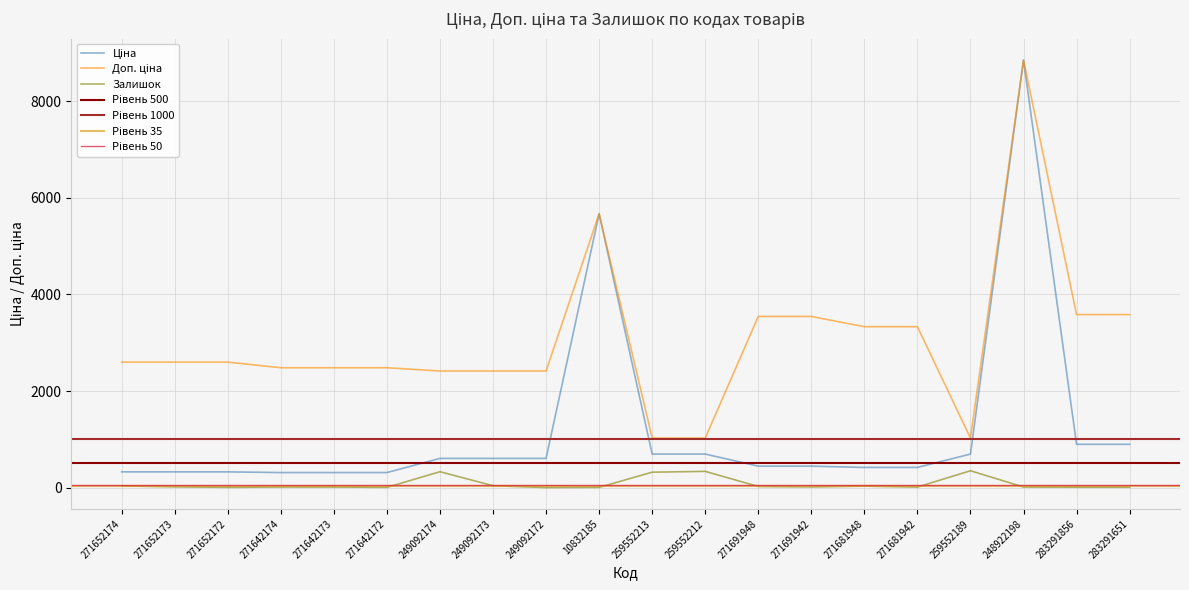

At which category does Ціна reach its first local peak?

10832185